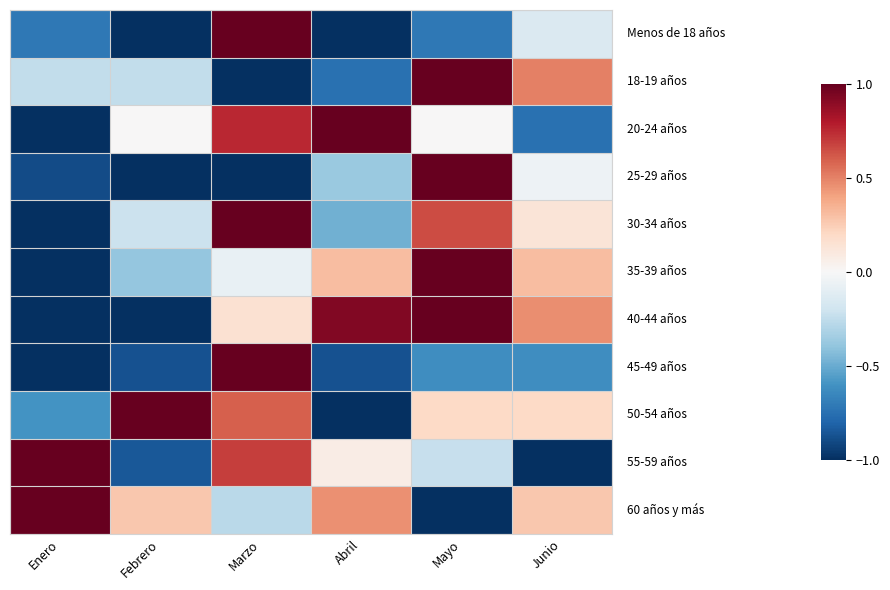

At how many categories does at least one series exceed 0?

6